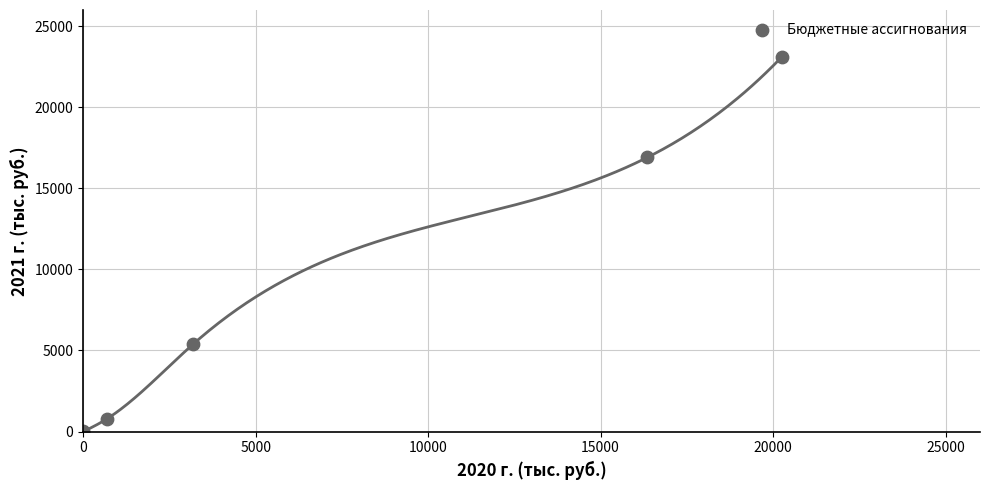

What Y value in the scatter plot is closest to 11564?

16913.0